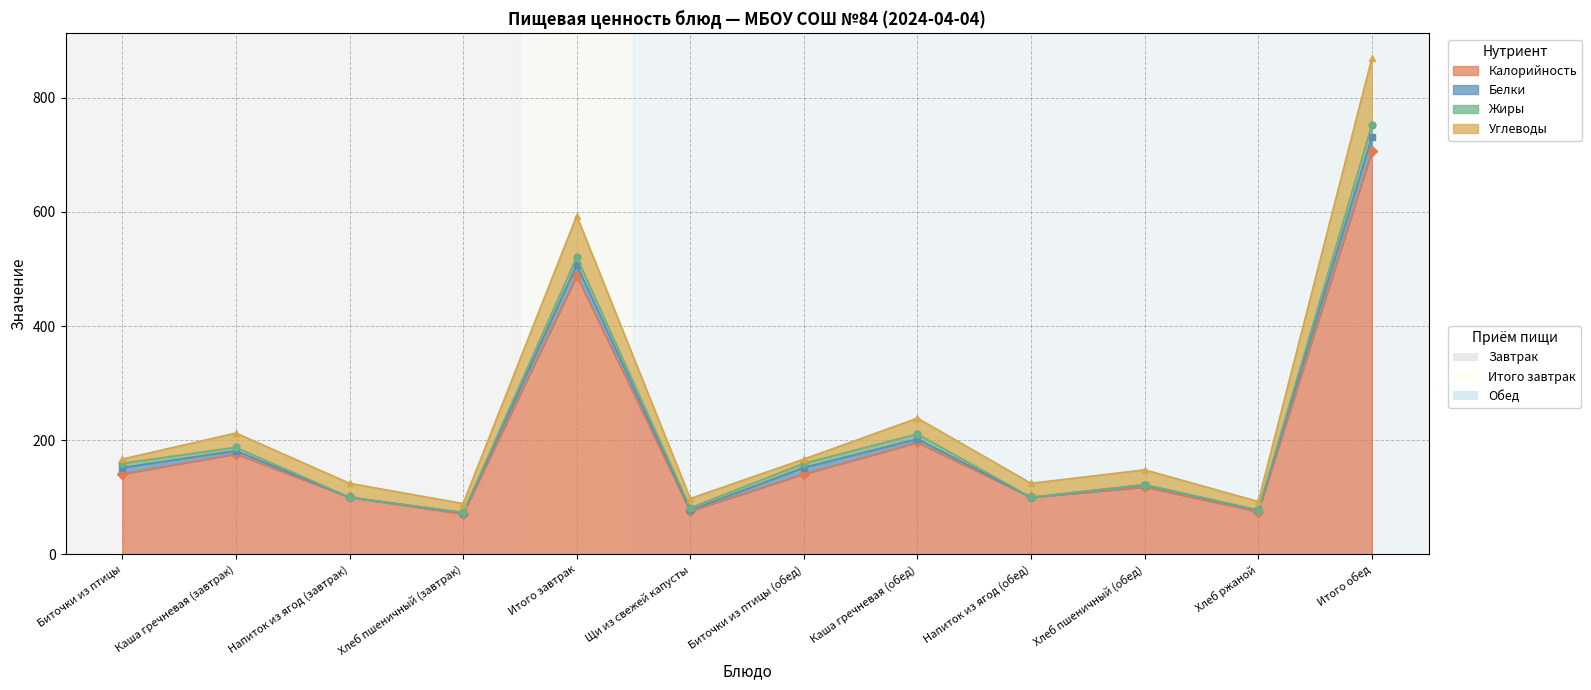

The Калорийность series shows 173.8 at Напиток из ягод (завтрак). True or false?

False